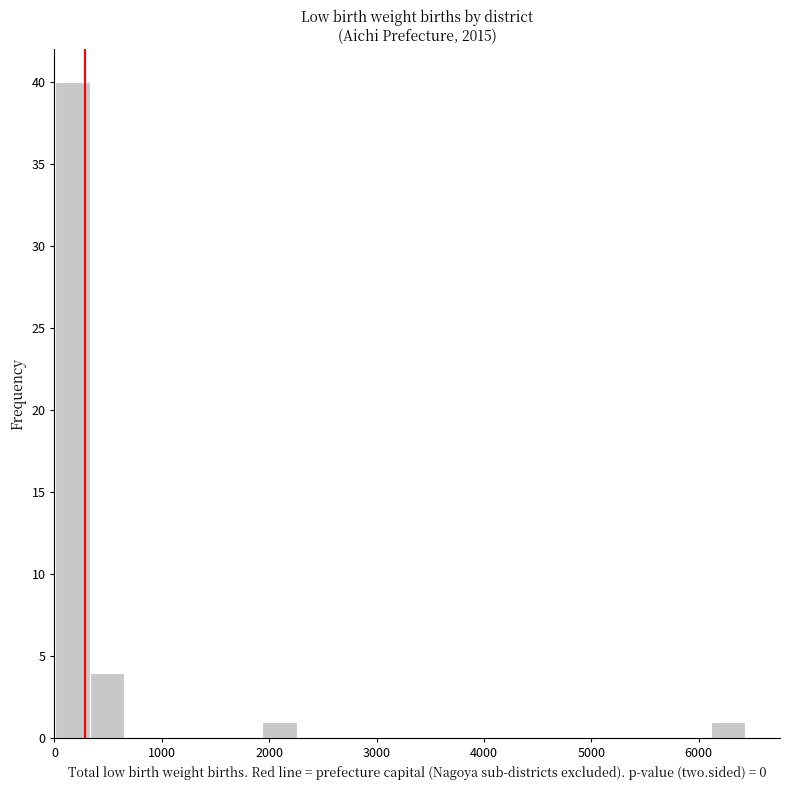

Around what value on the x-axis is the tallest bar? Give the approximate position of its centre, as read against the axis.

200